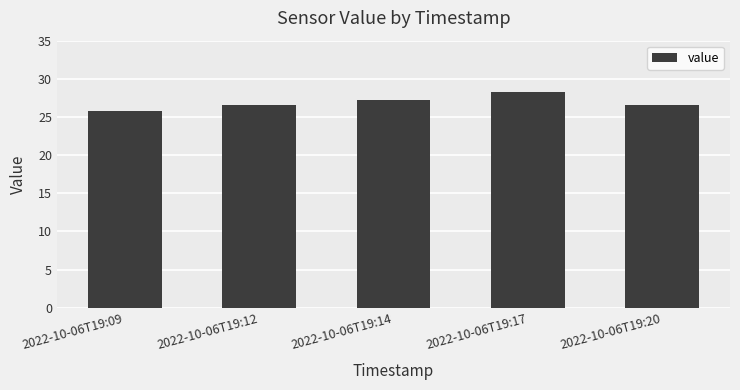

What is the average value?

26.9